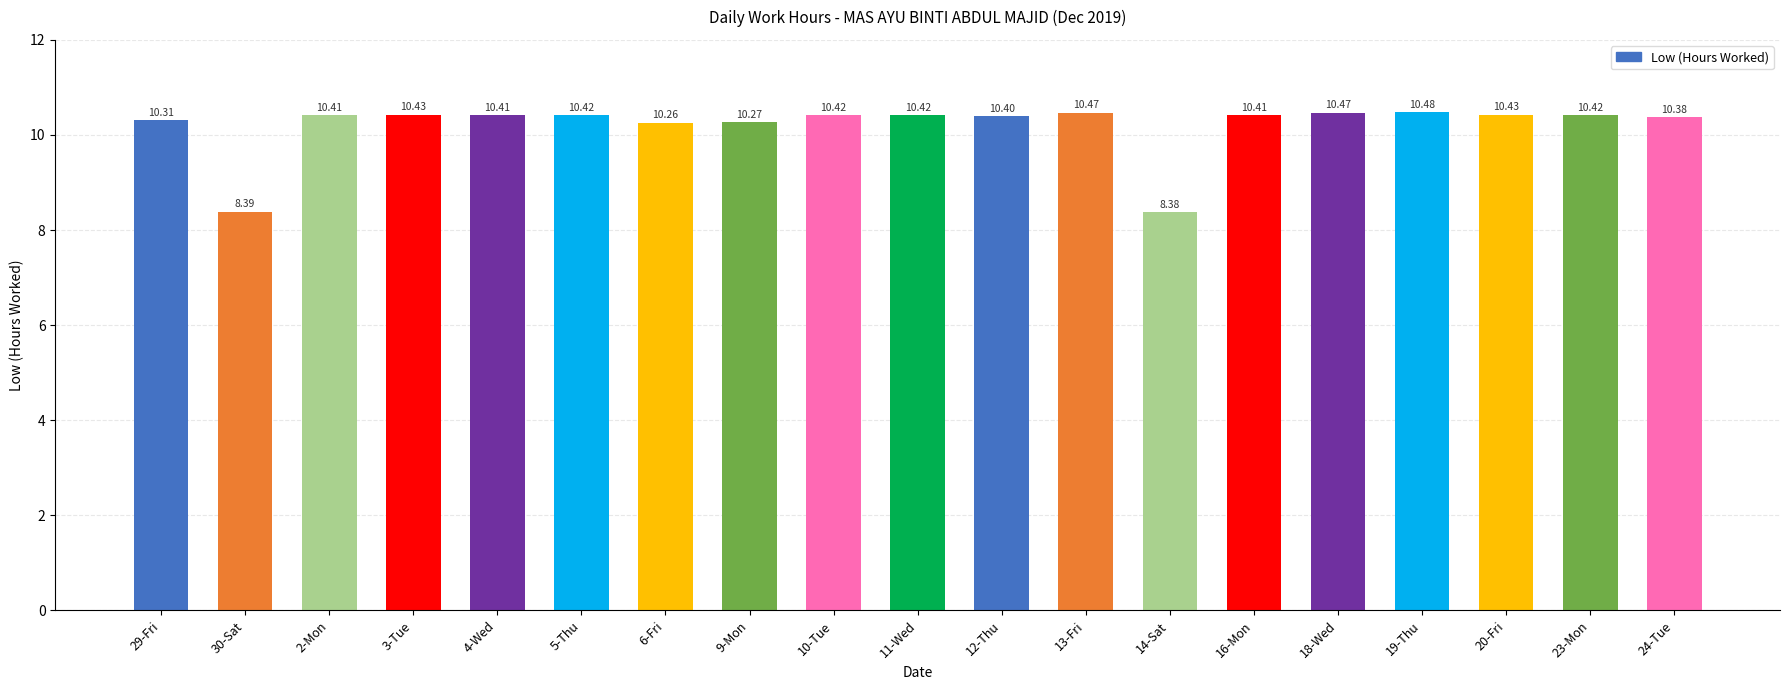

The value at 14-Sat is 2.2. True or false?

False